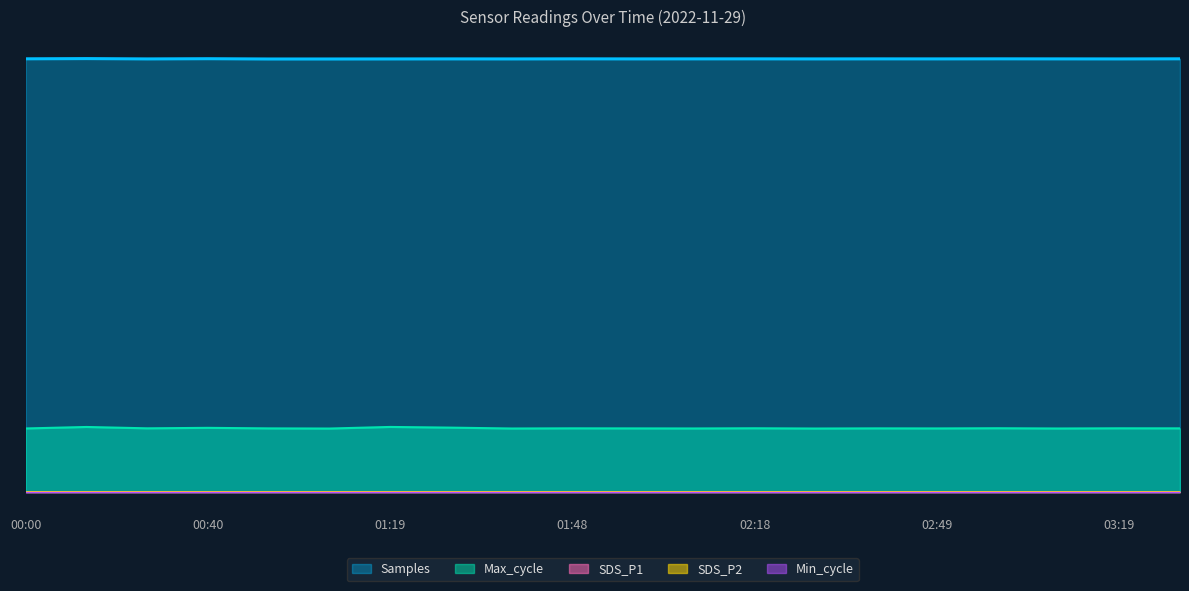

Does the chart have visible grid lines?

No